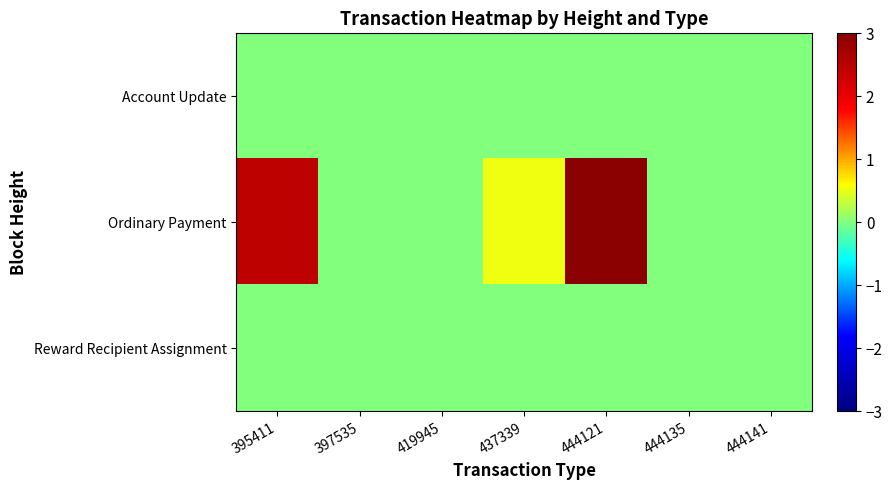

At 397535, list the series in order from smallest to largest.

Account Update, Ordinary Payment, Reward Recipient Assignment